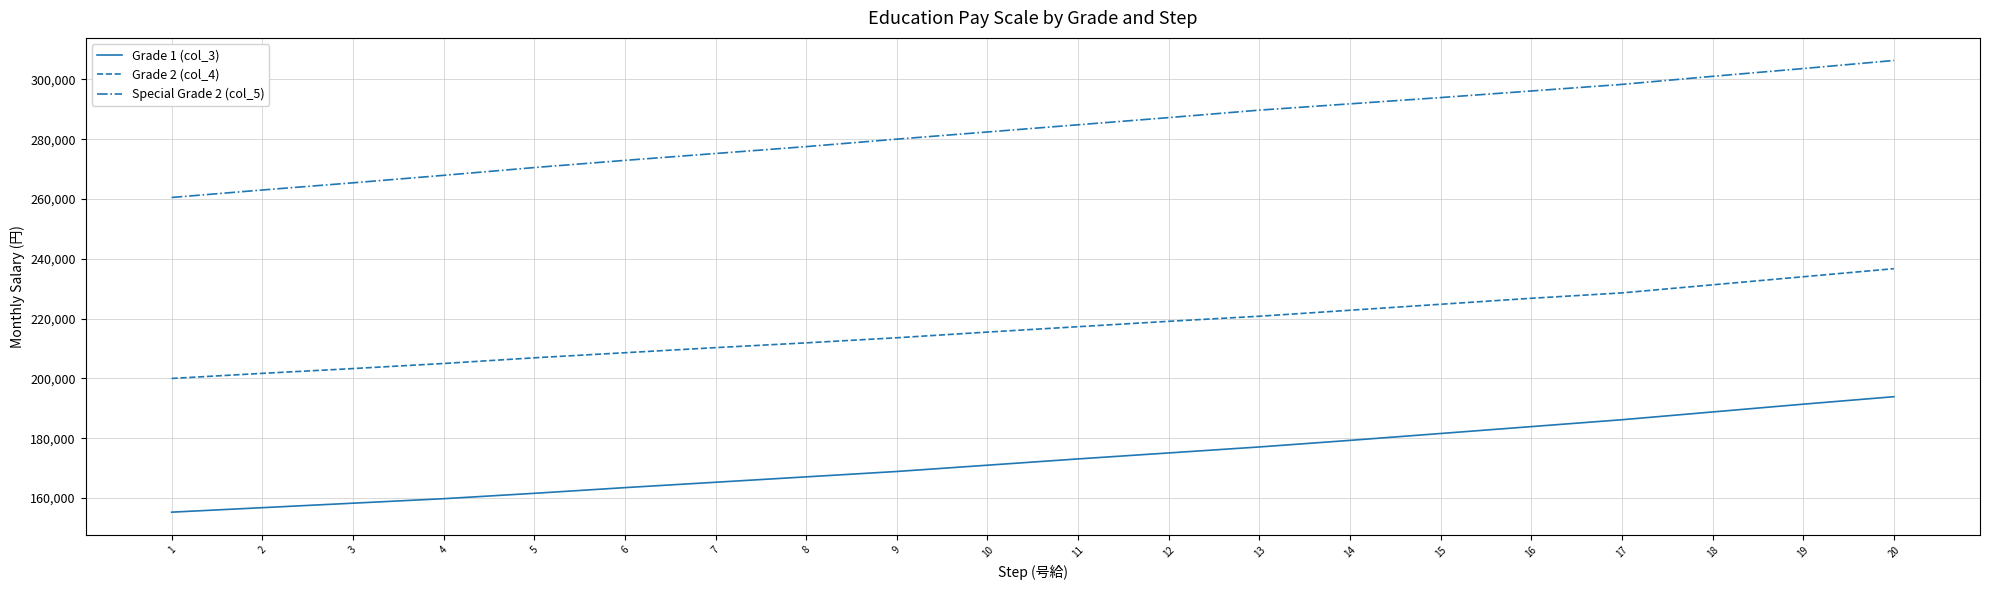

How many series are shown in this chart?

3